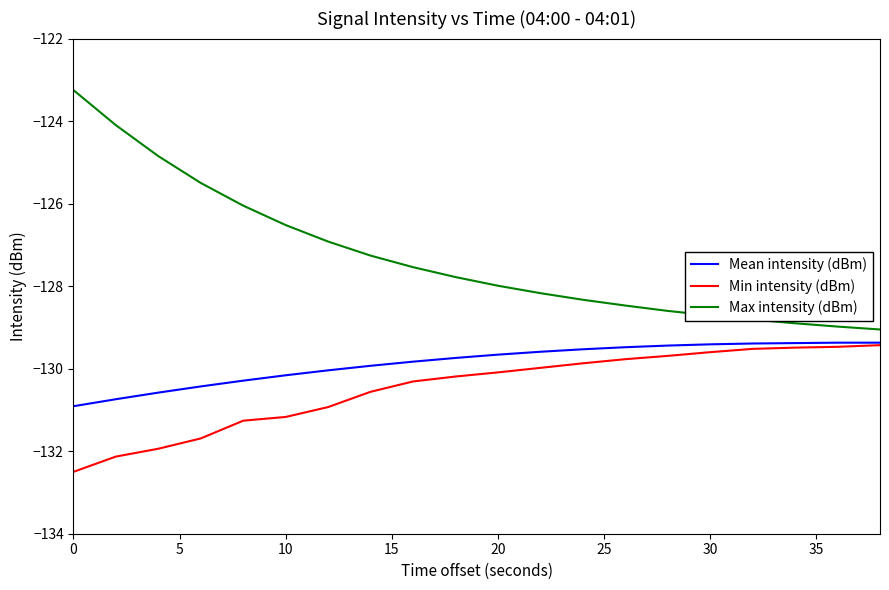

What is the lowest value of the Min intensity (dBm) series?

-132.5